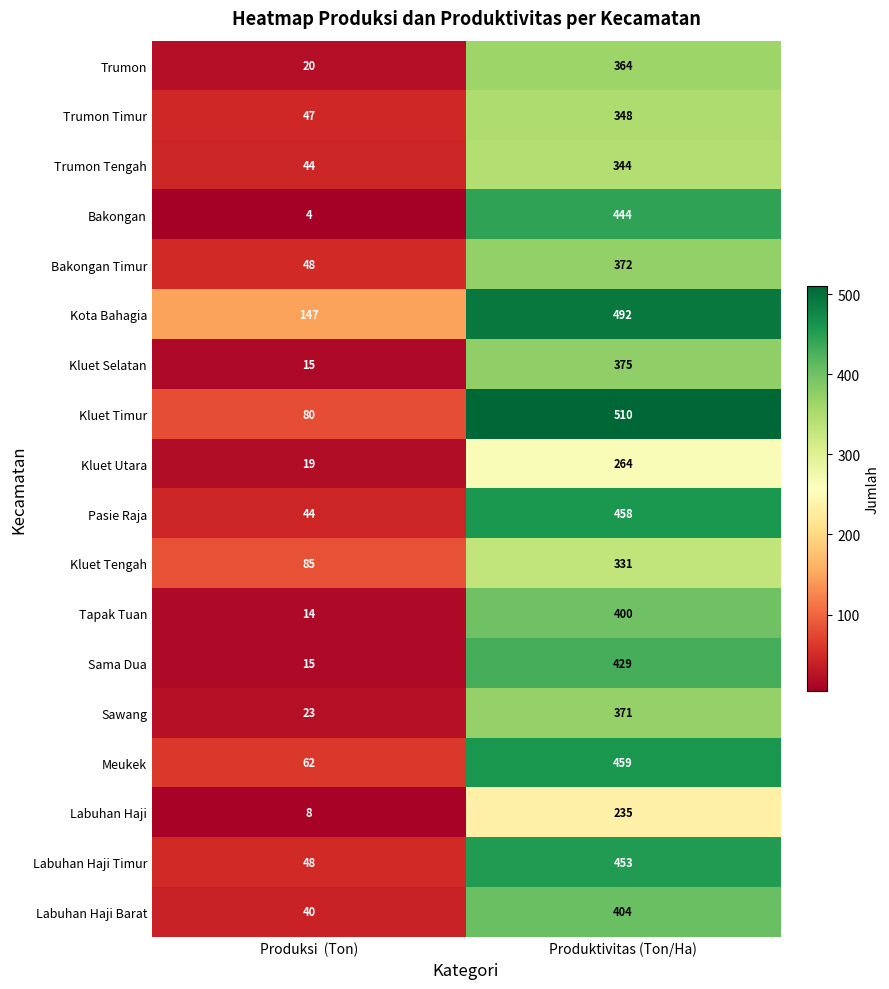

What is the maximum value for Sama Dua?

429